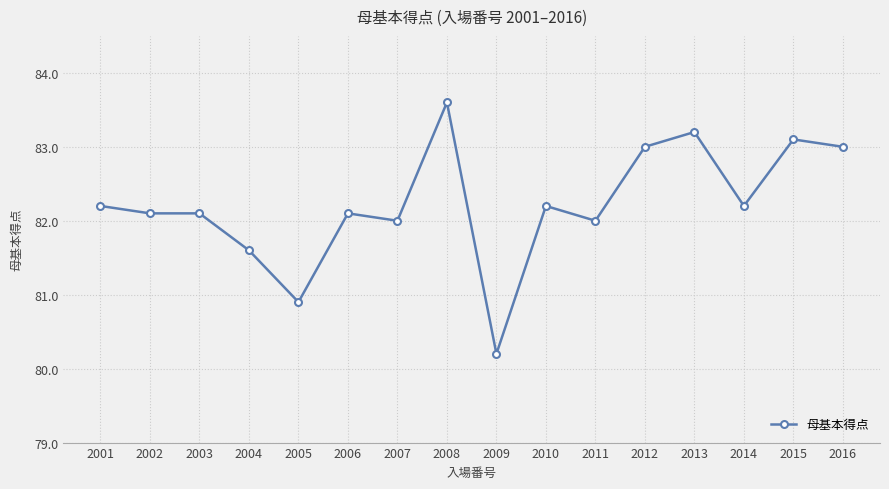

How many lines are shown in the chart?

1